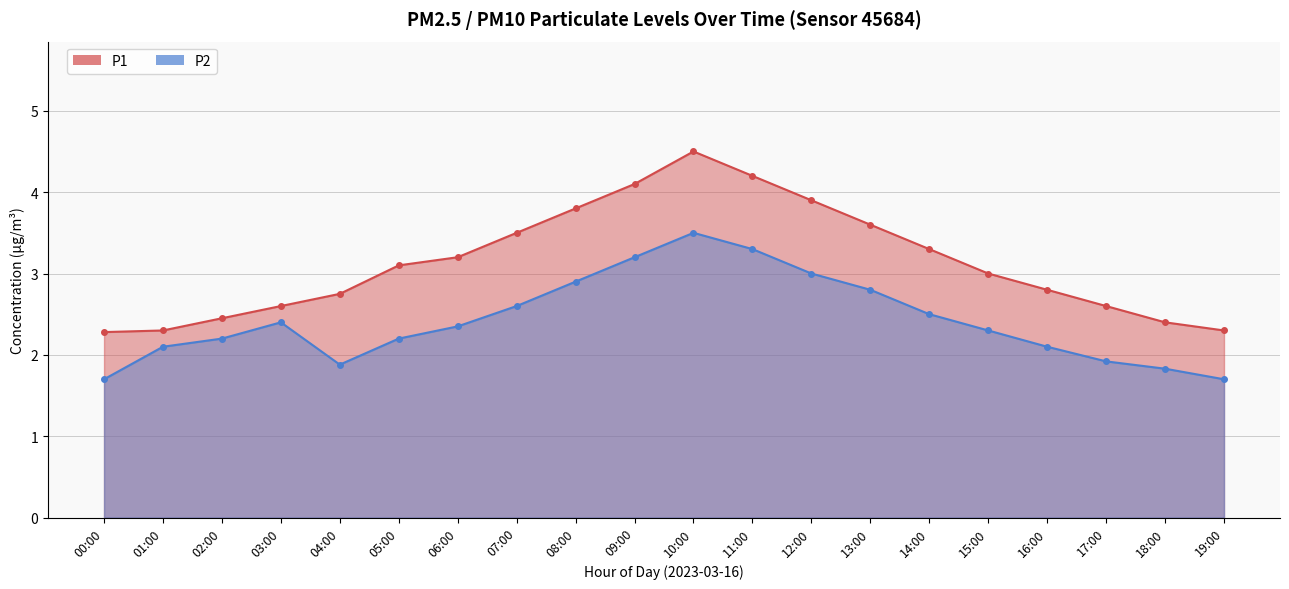

What is the value of the P2 point at the 8th from the left?

2.6